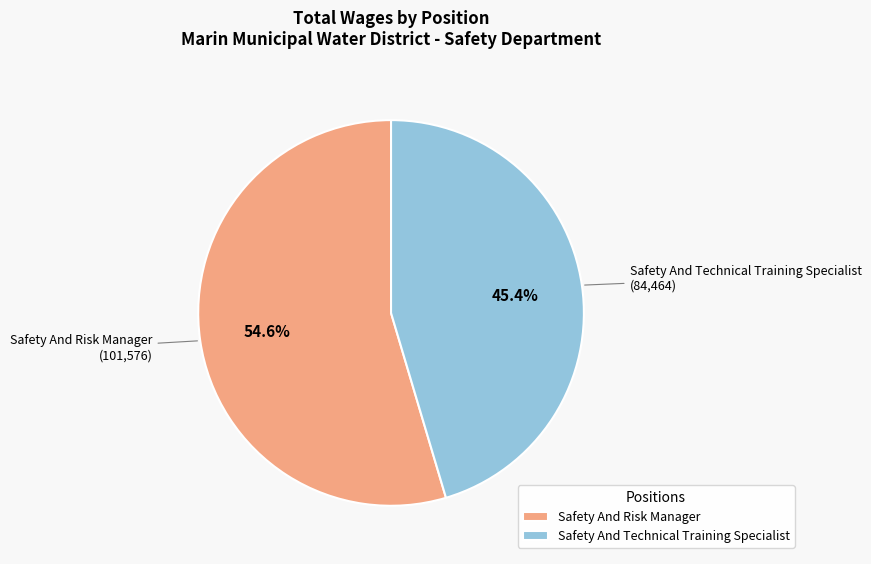

Does any single category account for the majority?

Yes